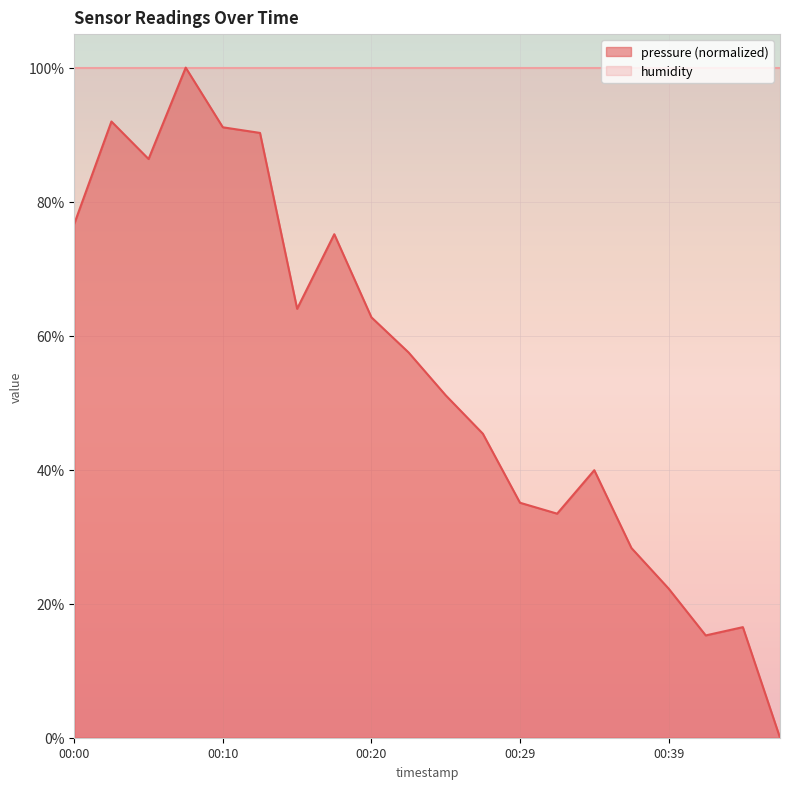

Approximately how many times larger is the value at 00:29 compared to 00:02?

0.4